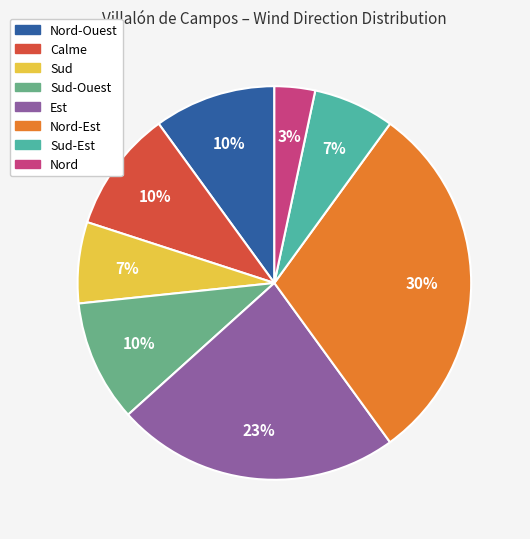

To the nearest percent, what is the average slice percentage?

12%